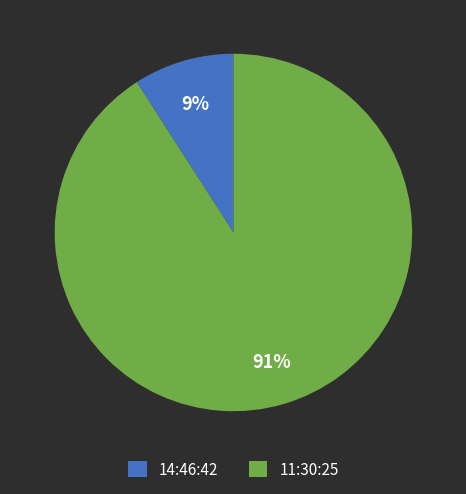

Which category accounts for the majority?

11:30:25